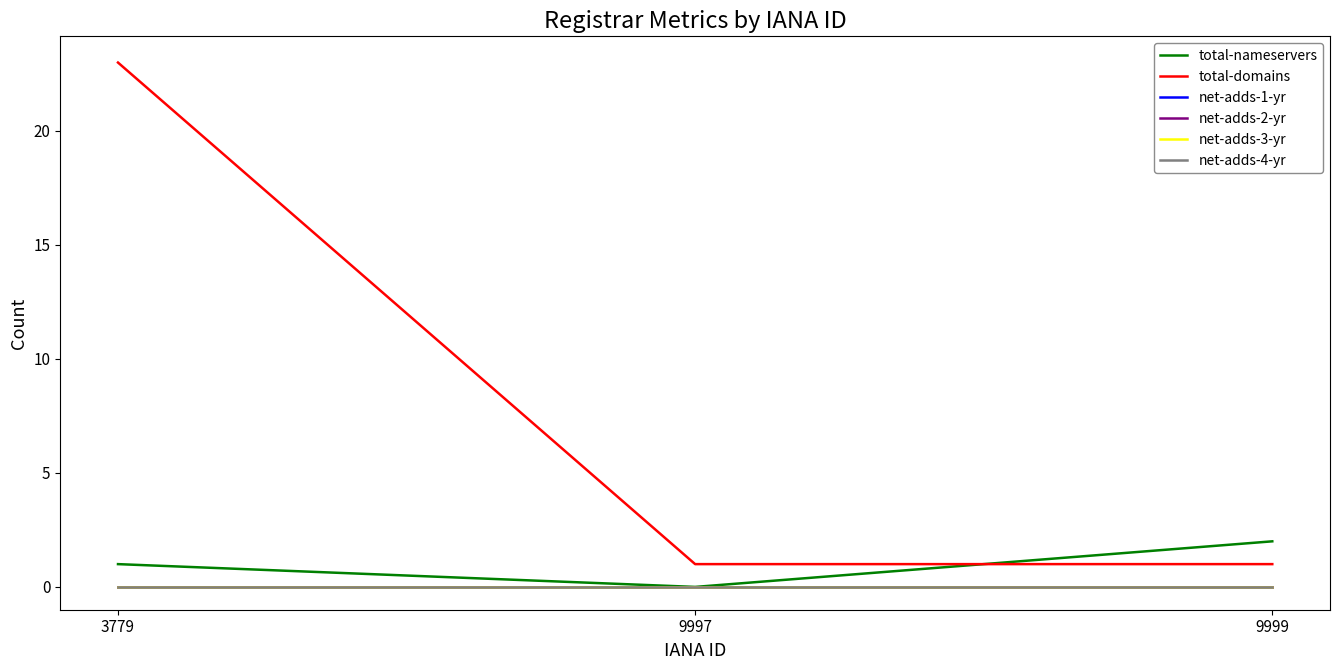

What is the spread (max minus min) of values at 9999?

2